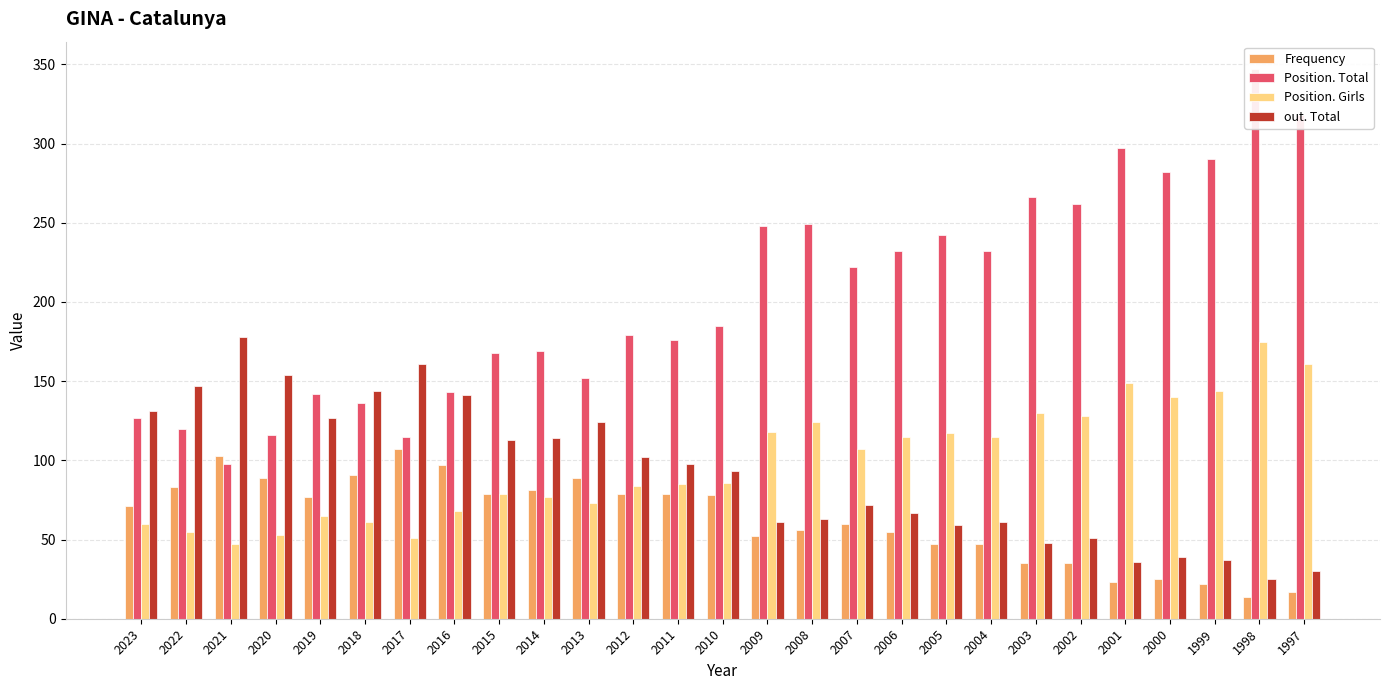

What is the minimum value shown in the chart?

14